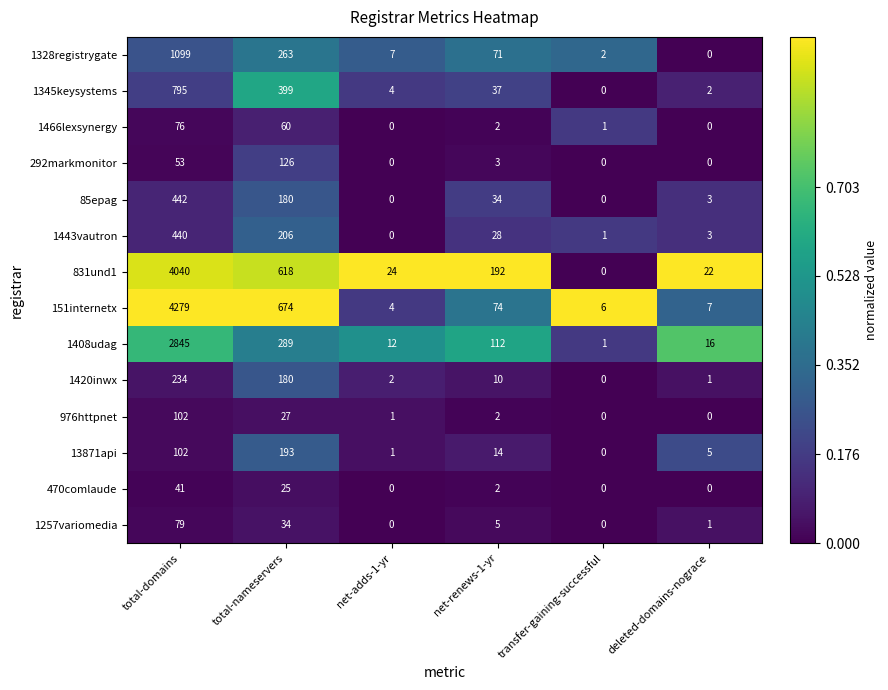

The 1257variomedia series shows 8 at total-nameservers. True or false?

False